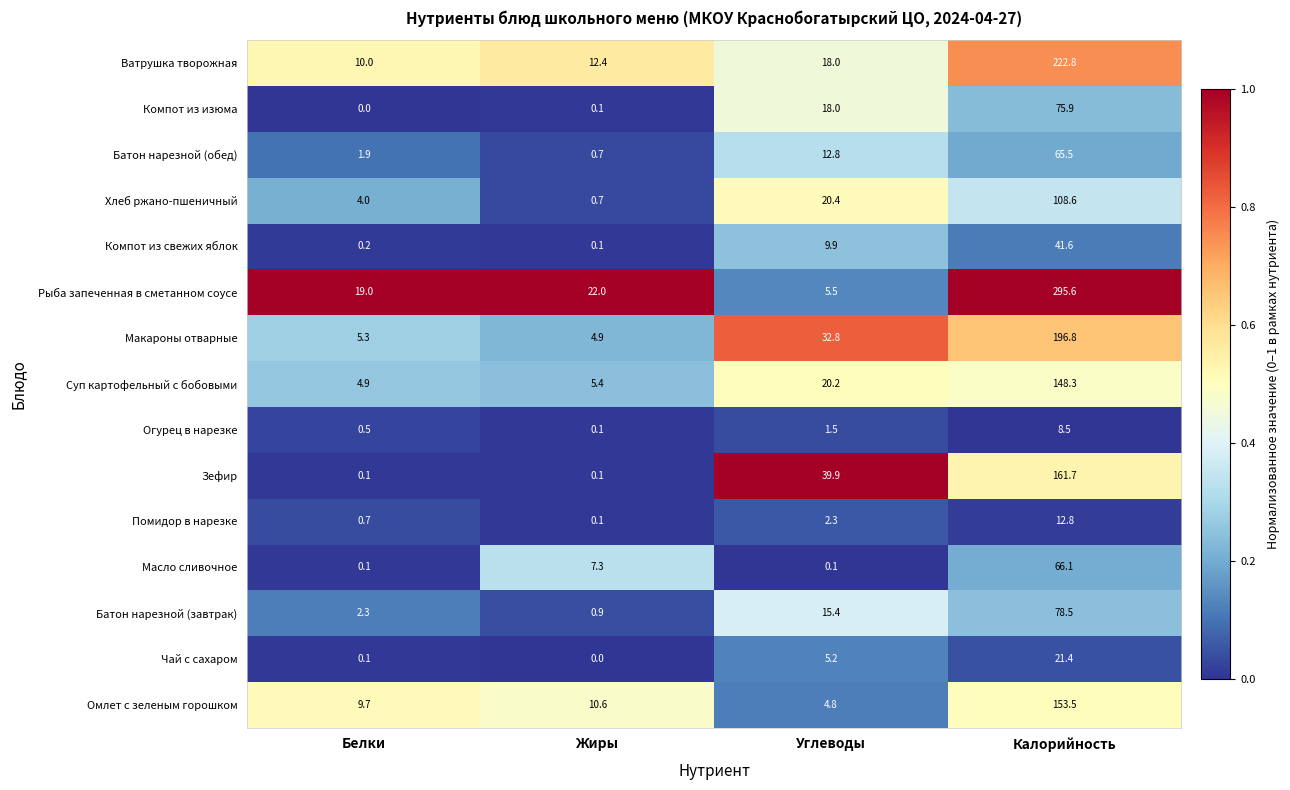

What is the difference between the second highest and second lowest values in the Рыба запеченная в сметанном соусе series?

3.0